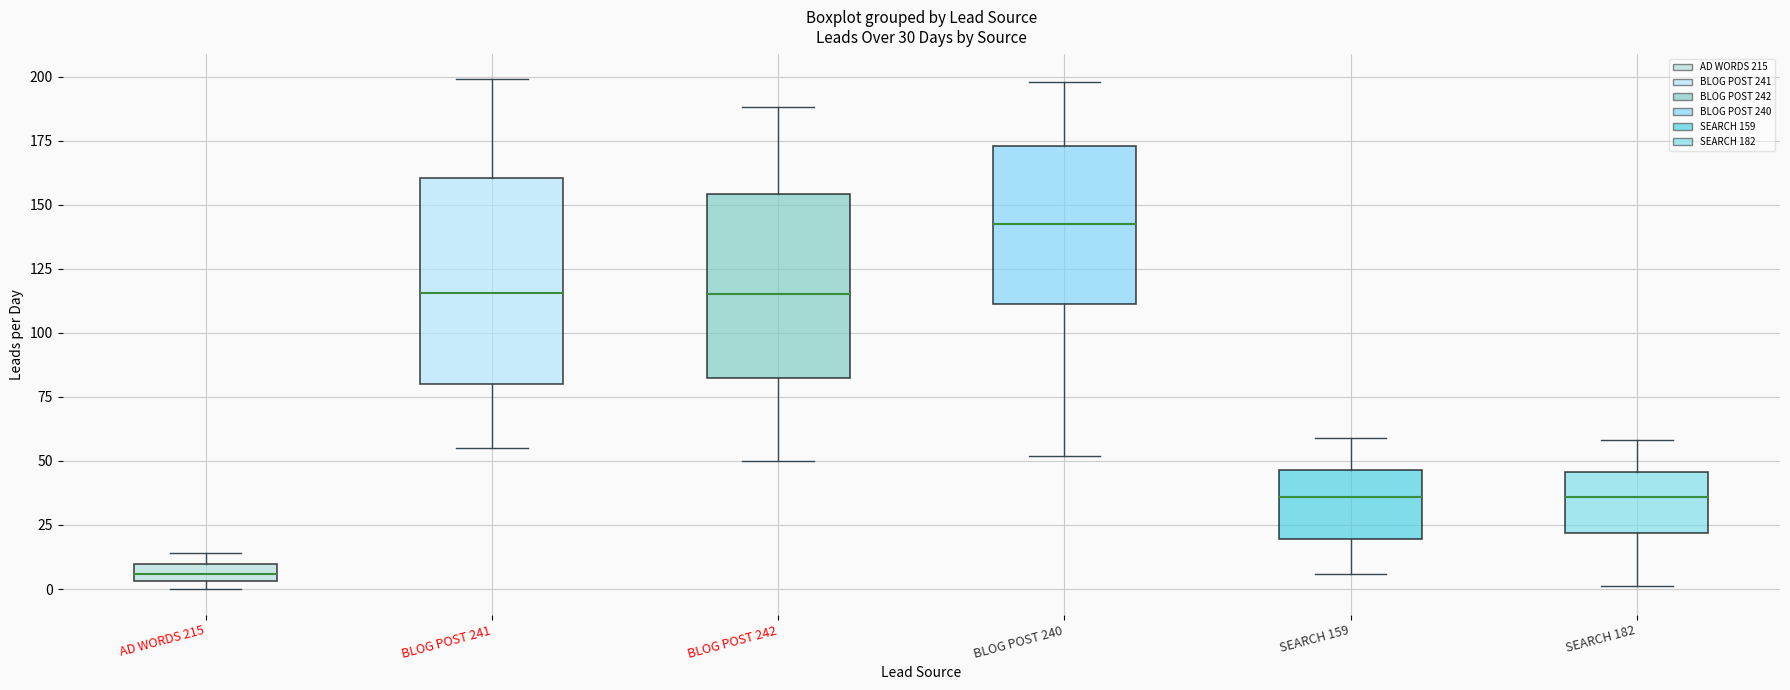

Which box has the highest median line?

BLOG POST 240